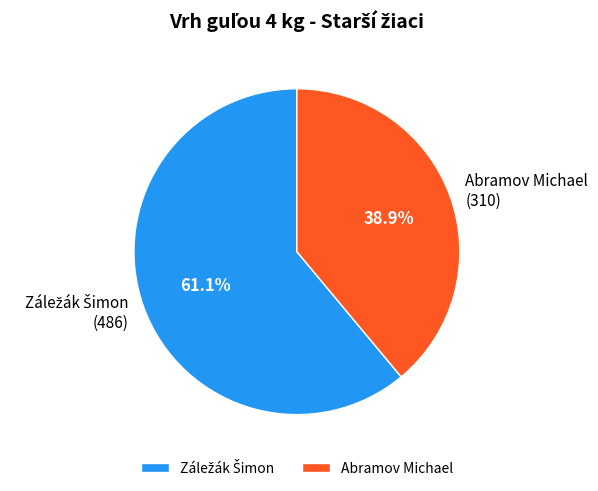

To the nearest percent, what portion does Abramov Michael represent?

39%